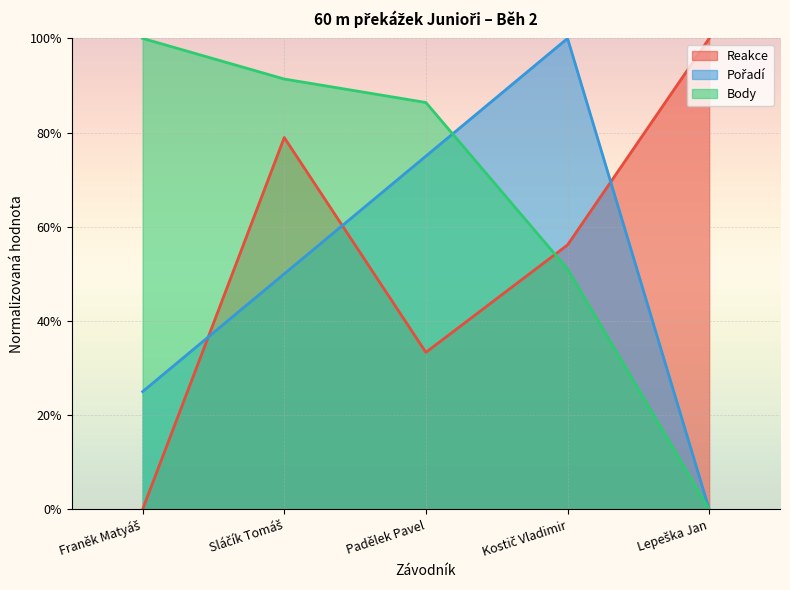

Reading left to right, extract all data points from this chart.

Reakce: Franěk Matyáš=0.0	Sláčík Tomáš=0.8	Padělek Pavel=0.3	Kostič Vladimir=0.6	Lepeška Jan=1.0
Pořadí: Franěk Matyáš=0.2	Sláčík Tomáš=0.5	Padělek Pavel=0.8	Kostič Vladimir=1.0	Lepeška Jan=0.0
Body: Franěk Matyáš=1.0	Sláčík Tomáš=0.9	Padělek Pavel=0.9	Kostič Vladimir=0.5	Lepeška Jan=0.0